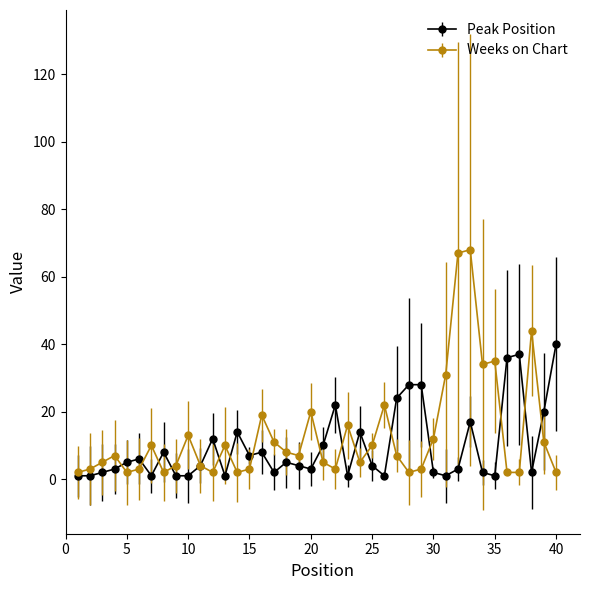

What is the maximum value for Peak Position?

40